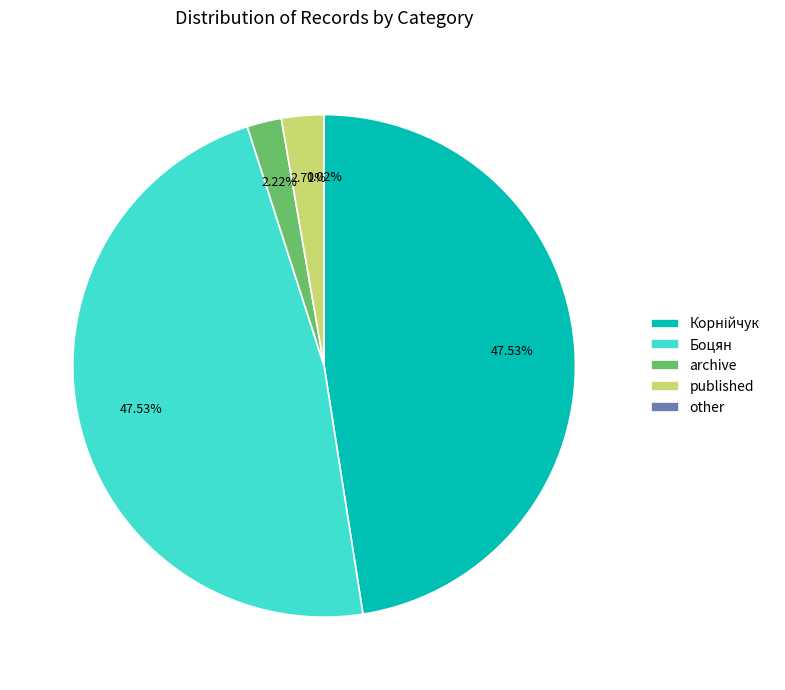

Is there a majority slice in this chart?

No